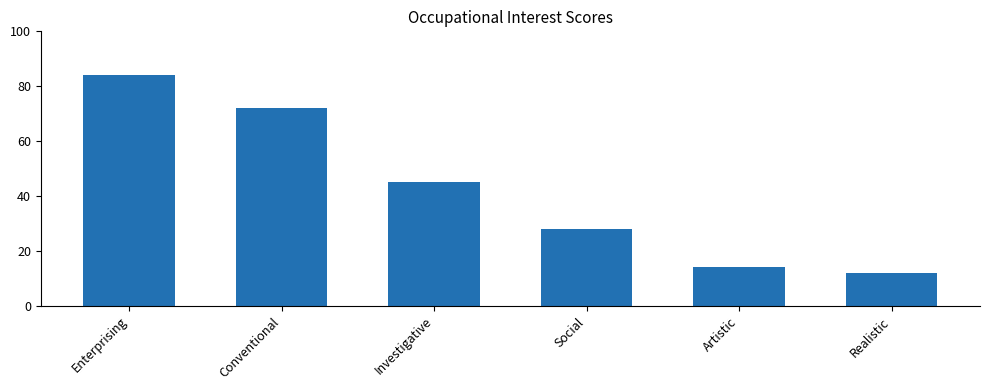

Rank the categories by value from highest to lowest.

Enterprising, Conventional, Investigative, Social, Artistic, Realistic